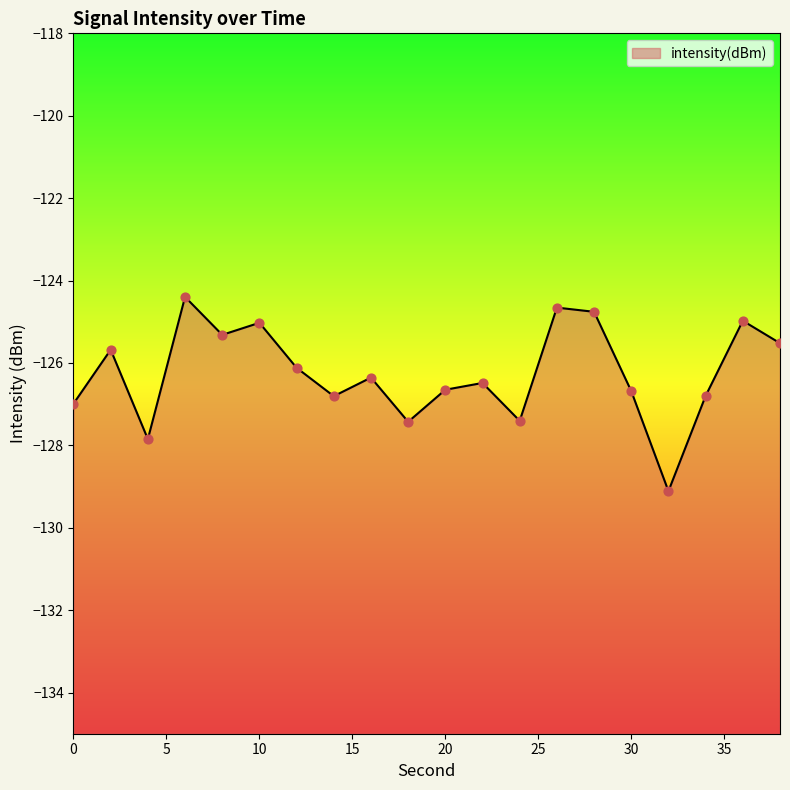

Which has a higher value, 4 or 24?

24